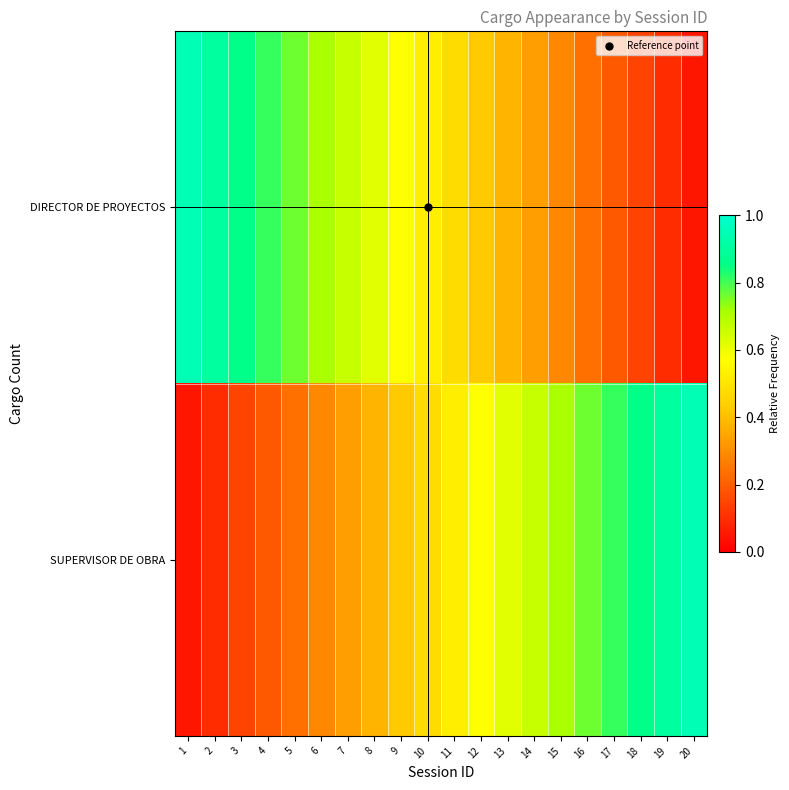

Which series changed the most between 2 and 5?

DIRECTOR DE PROYECTOS